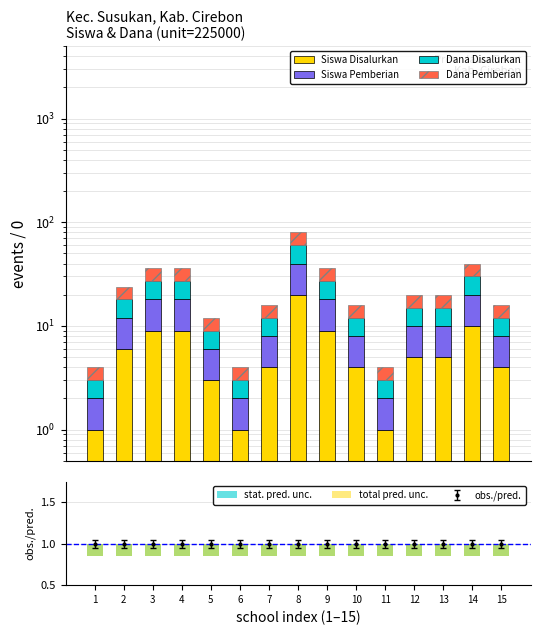

At which category does the chart reach its minimum across all series?

1